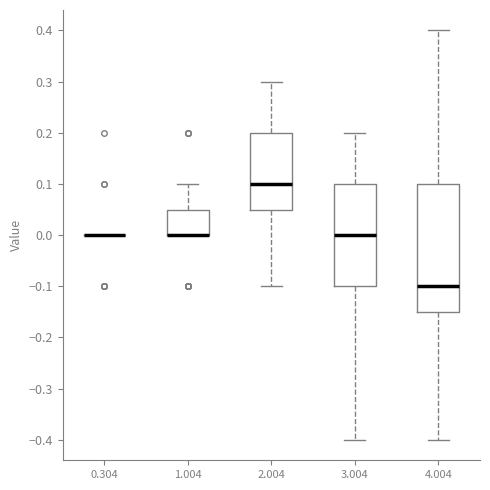

Reading left to right, read every box against the y-axis: the position of its median line, the range the box covers, and the ends of its whiskers. The values are not printed on the chart, so give them approximately, as read against the axis.

0.304: box collapsed to a line at 0.00, whiskers 0.00 to 0.00
1.004: median 0.00 (drawn on the box's lower edge), box 0.00 to 0.05, whiskers 0.00 to 0.10
2.004: median 0.10, box 0.05 to 0.20, whiskers -0.10 to 0.30
3.004: median 0.00, box -0.10 to 0.10, whiskers -0.40 to 0.20
4.004: median -0.10, box -0.15 to 0.10, whiskers -0.40 to 0.40